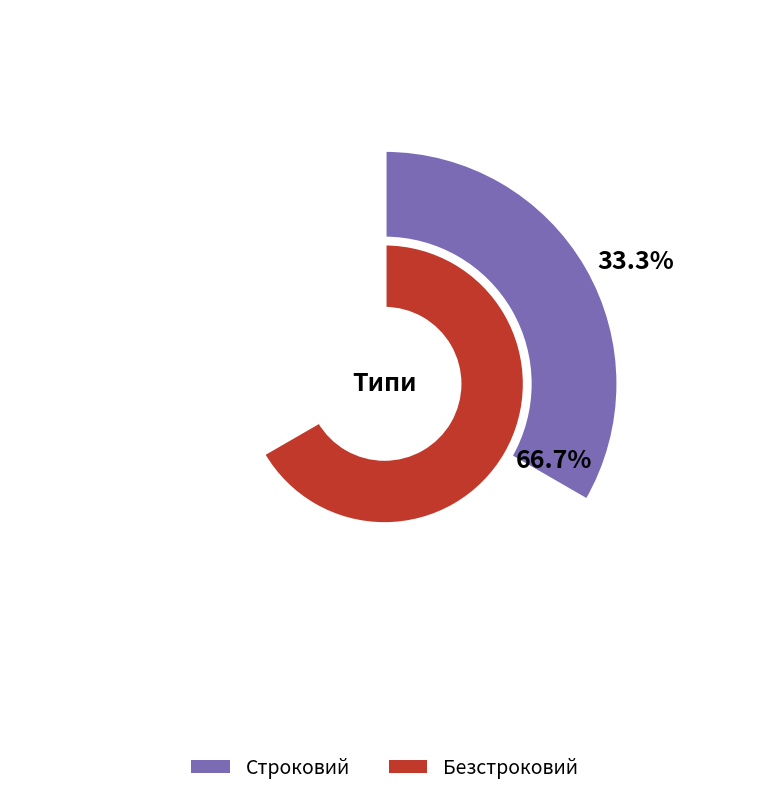

Which category accounts for the majority?

Безстроковий